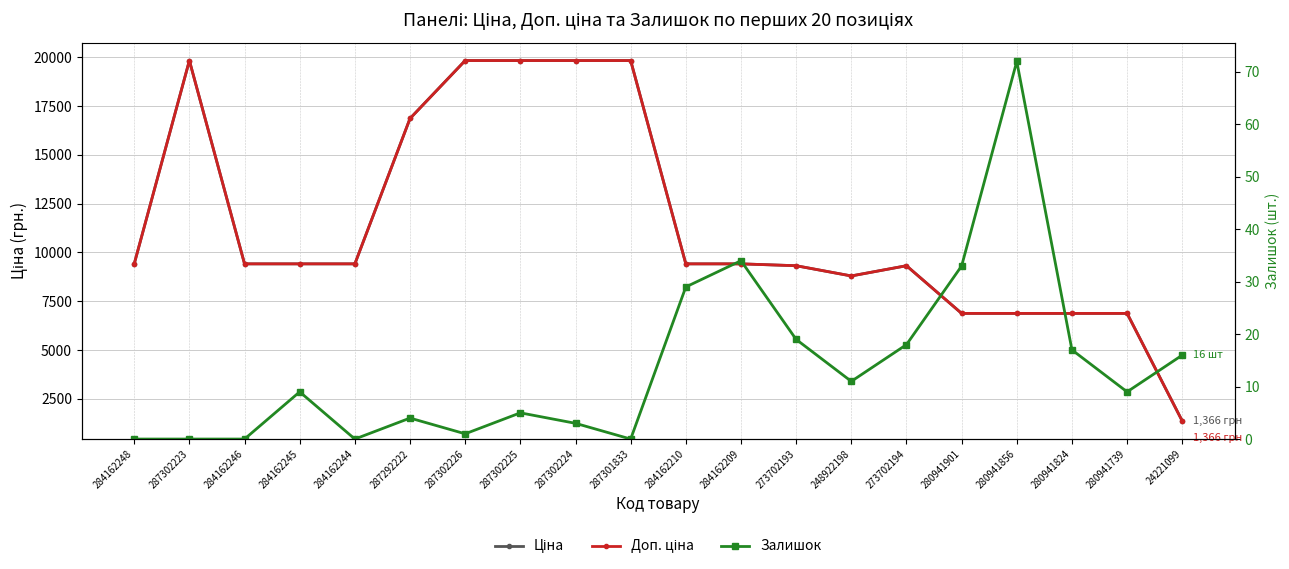

True or false: Ціна and Доп. ціна intersect in this chart.

False